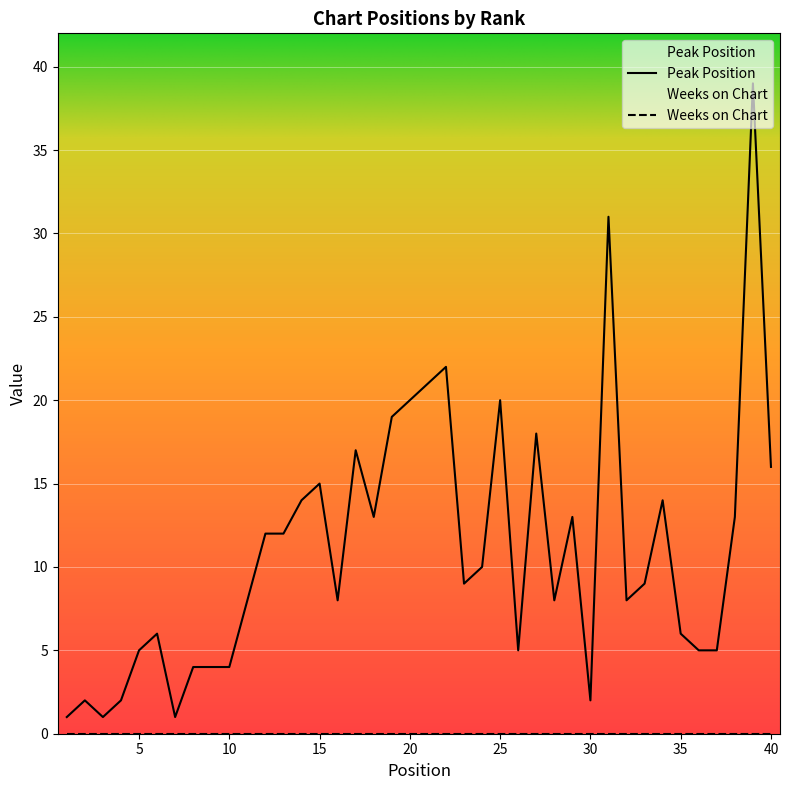

What is the difference between the second highest and minimum values?

30